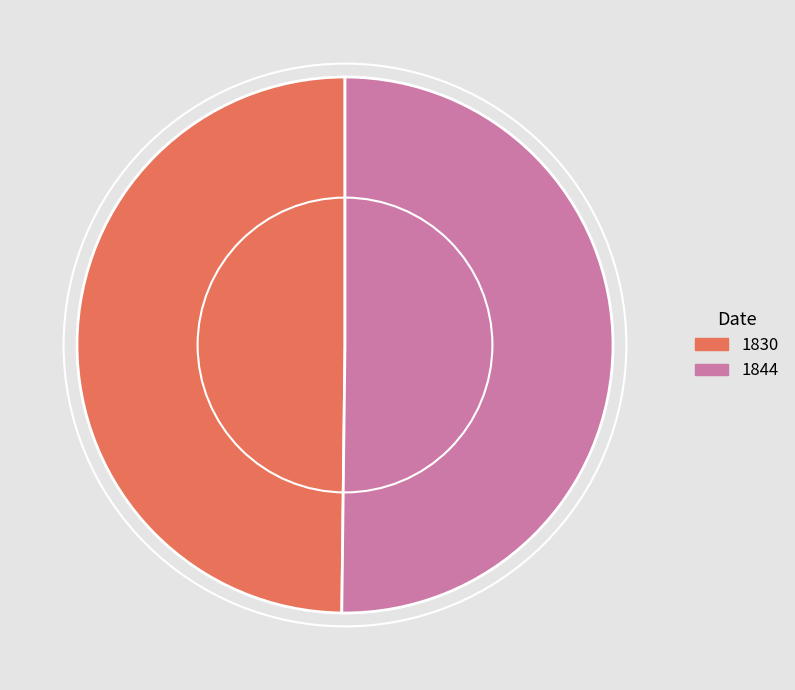

How many segments does this pie chart have?

2